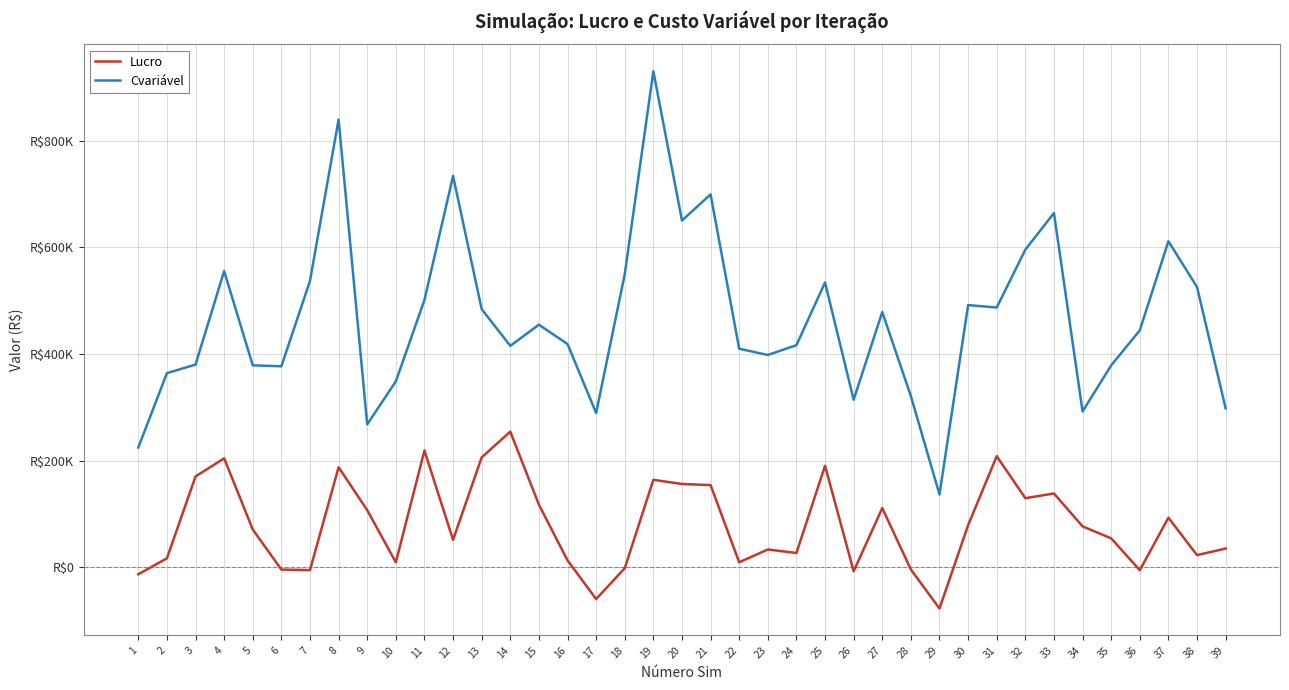

Which category has the highest value in the Lucro series?

14